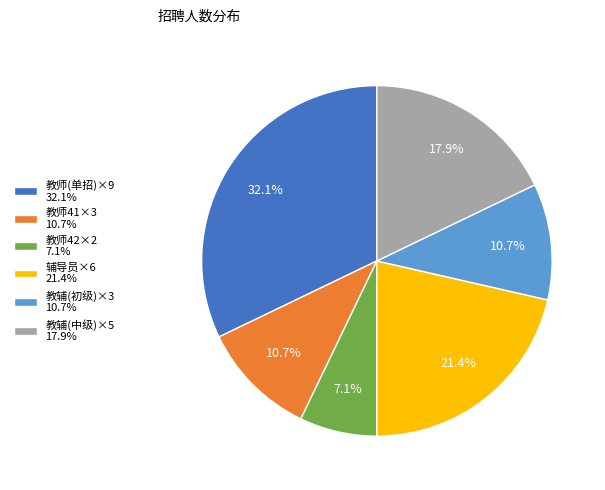

What portion of the pie excludes 教辅(中级)×5 17.9%?

82.1%